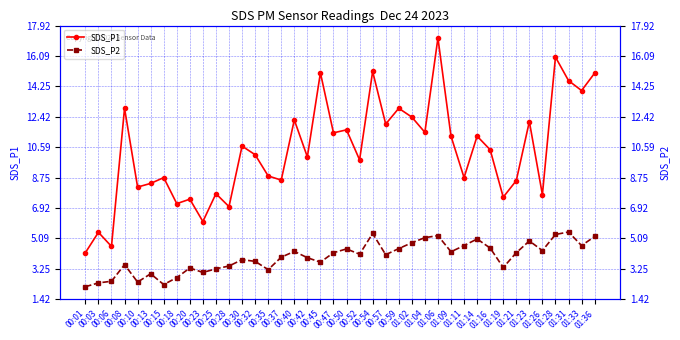

List the labels in order of SDS_P2 value, largest first.

01:31, 00:54, 01:28, 01:06, 01:36, 01:04, 01:14, 01:23, 01:02, 01:11, 01:33, 01:16, 00:59, 00:50, 01:26, 00:40, 01:09, 00:47, 01:21, 00:52, 00:57, 00:37, 00:42, 00:30, 00:32, 00:45, 00:08, 00:28, 01:19, 00:20, 00:25, 00:35, 00:23, 00:13, 00:18, 00:06, 00:10, 00:03, 00:15, 00:01